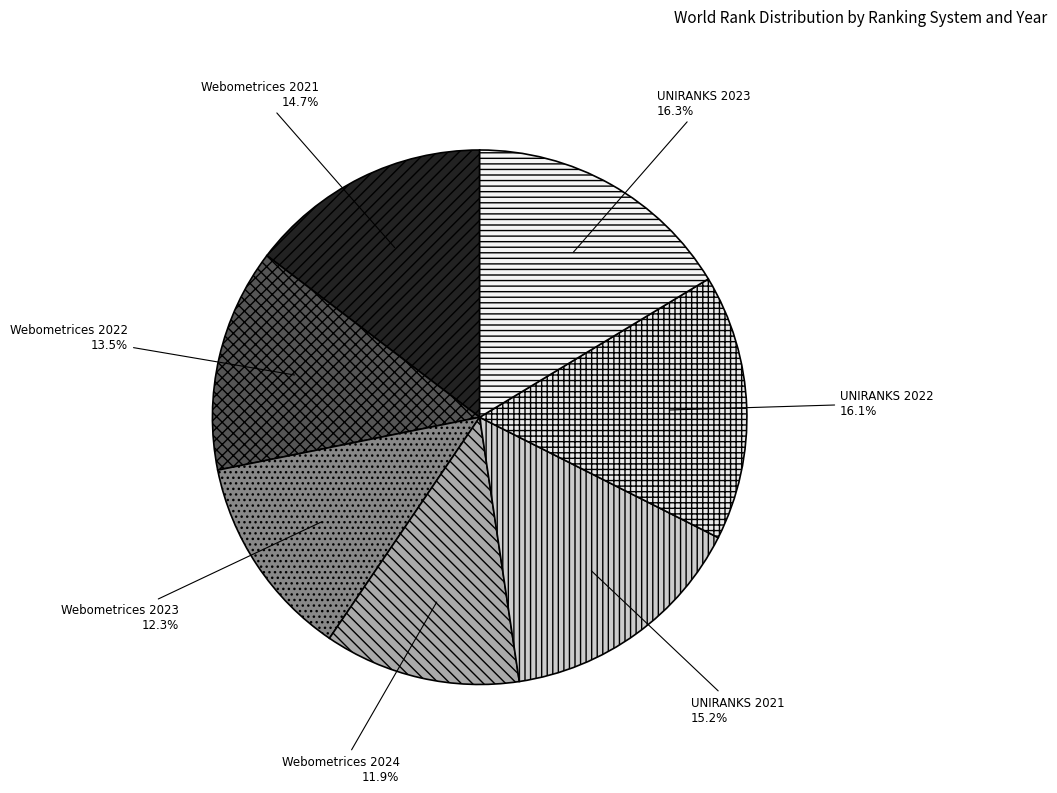

Is the sum of Webometrices 2021 and Webometrices 2022 greater than half?

No